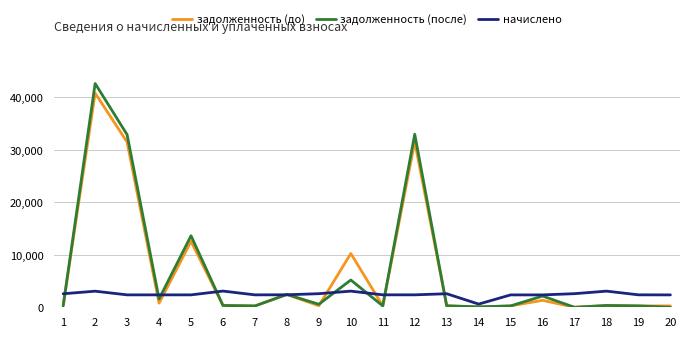

Rank the series at 10 from lowest to highest value.

начислено, задолженность (после), задолженность (до)